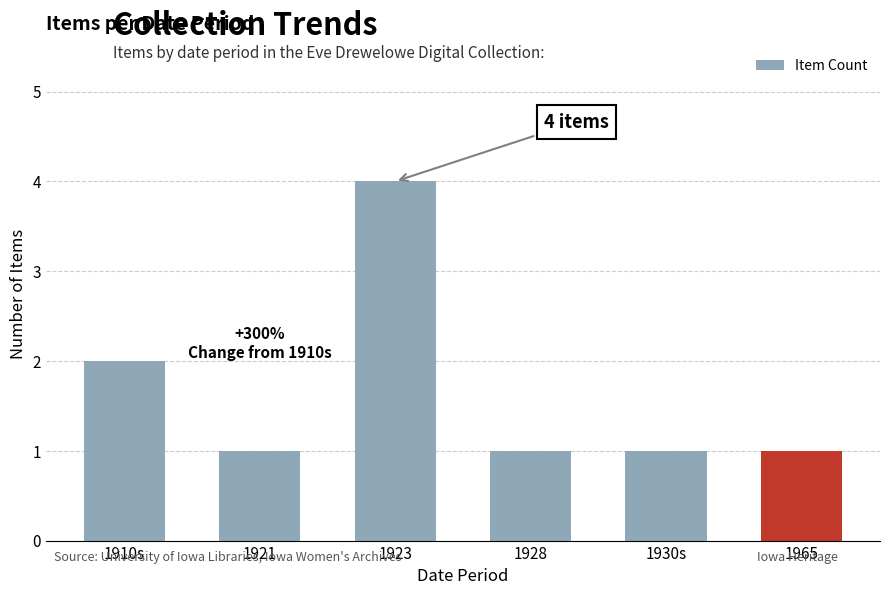

What position from the right is 1923?

4